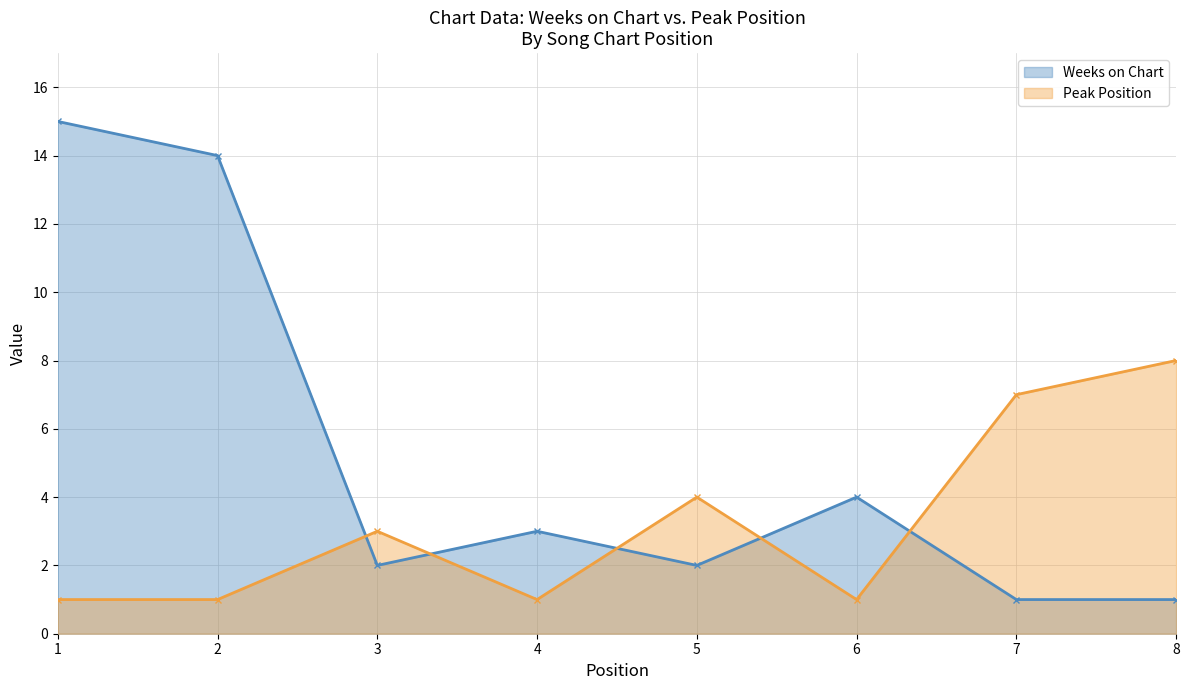

Between which two adjacent categories do Weeks on Chart and Peak Position first intersect?

2 and 3